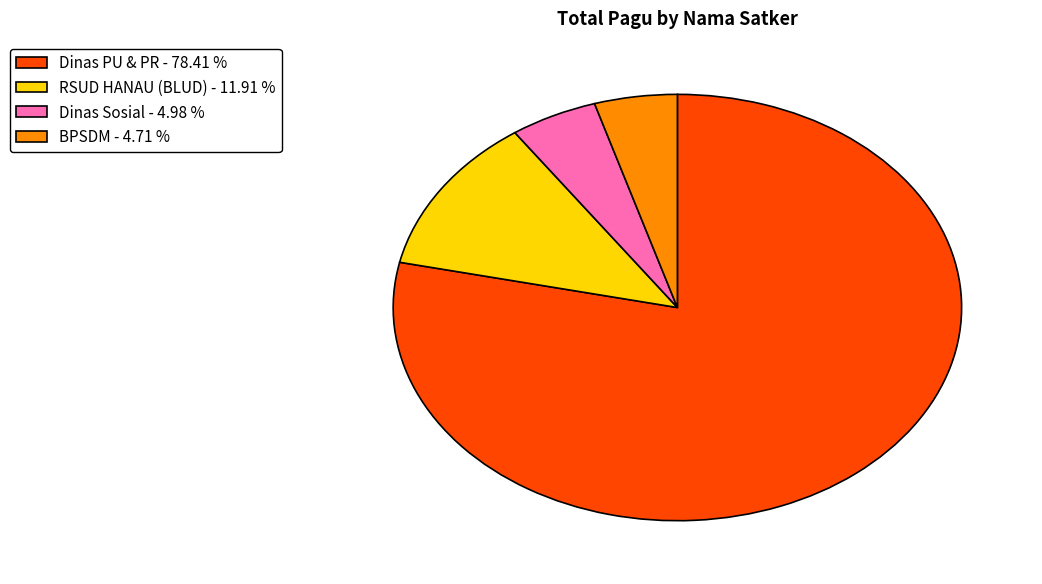

Which has a higher value, RSUD HANAU (BLUD) - 11.91 % or Dinas Sosial - 4.98 %?

RSUD HANAU (BLUD) - 11.91 %